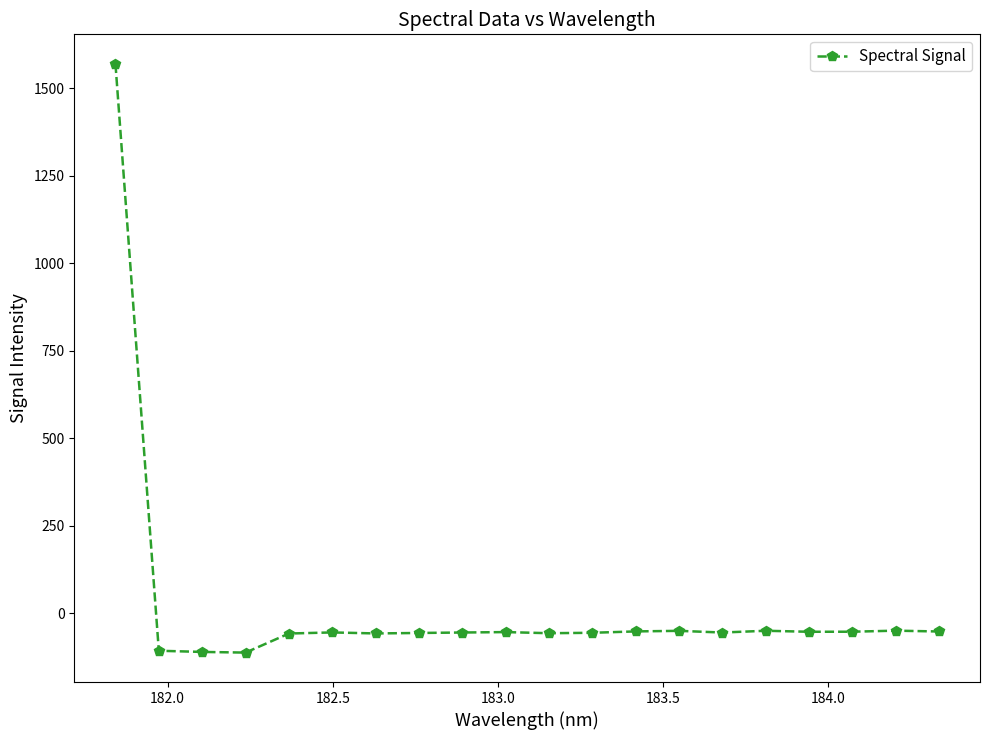

What is the minimum value shown in the chart?

-113.1